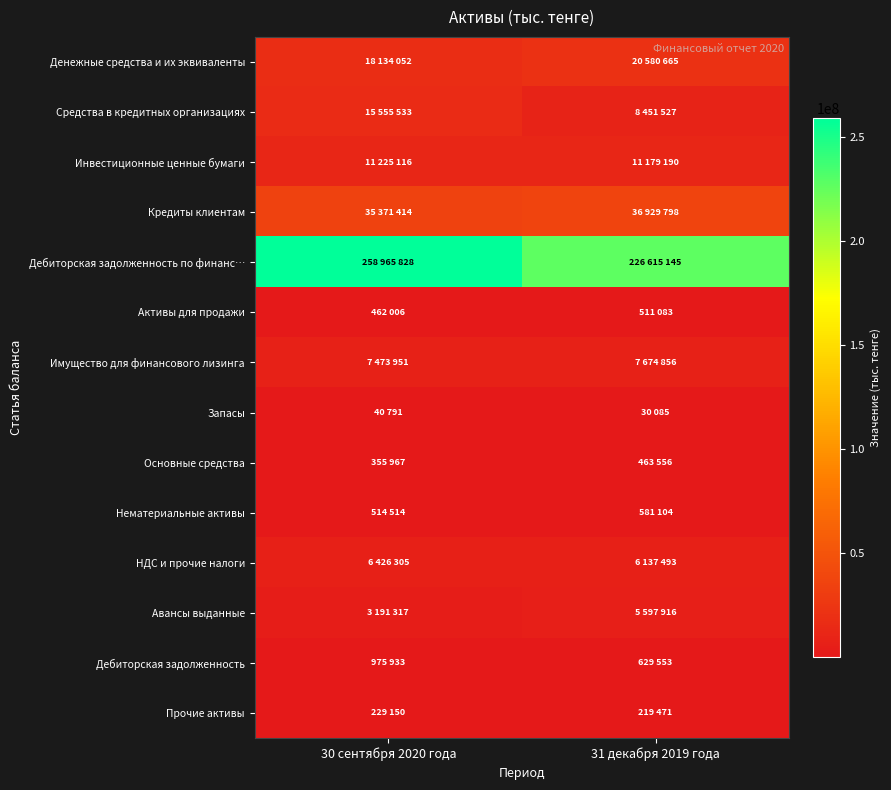

What is the total value across all series at 31 декабря 2019 года?

325601442